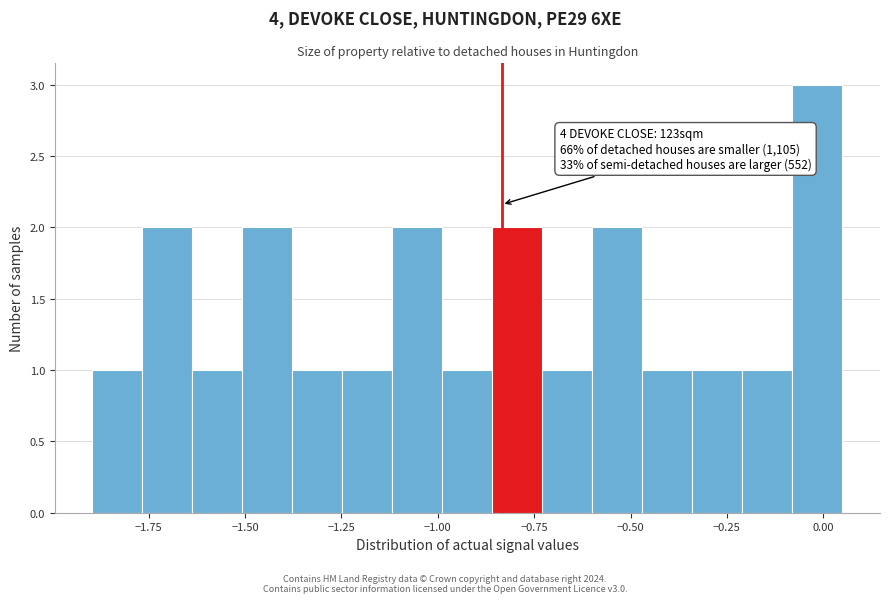

Around what value on the x-axis is the tallest bar? Give the approximate position of its centre, as read against the axis.

0.00